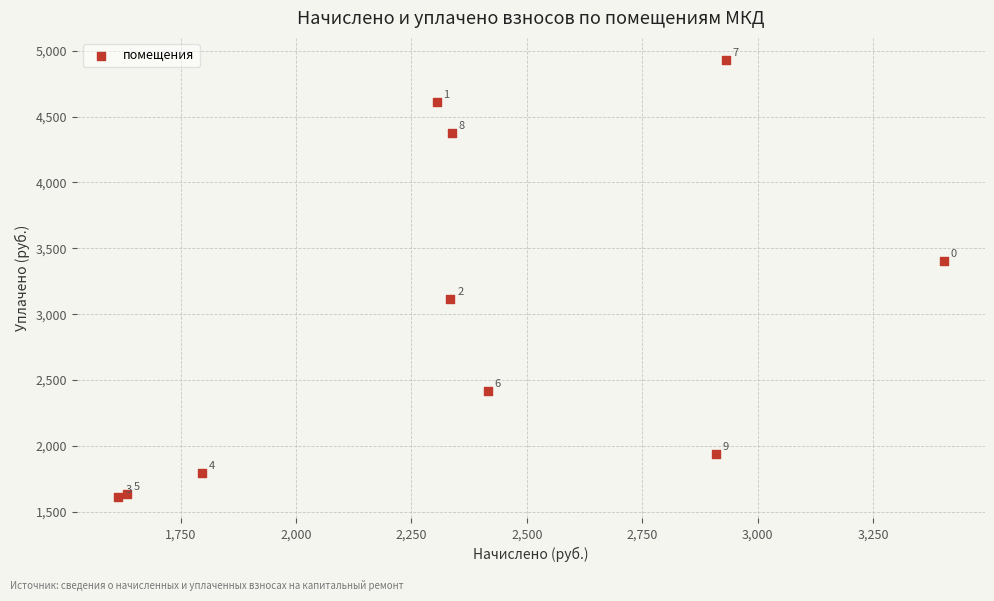

What Y value in the scatter plot is closest to 3273?

3403.1